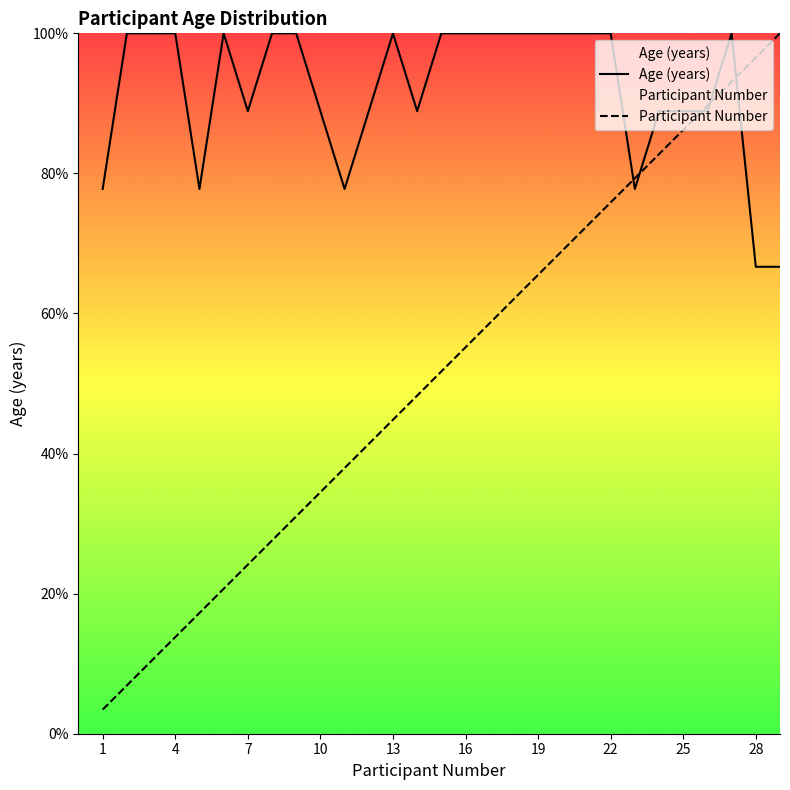

What is the difference between the highest and lowest values at 15?

48.3